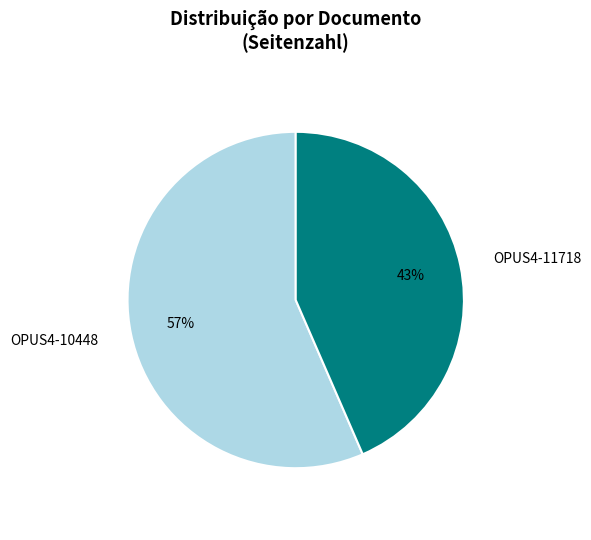

What is the majority slice?

OPUS4-10448